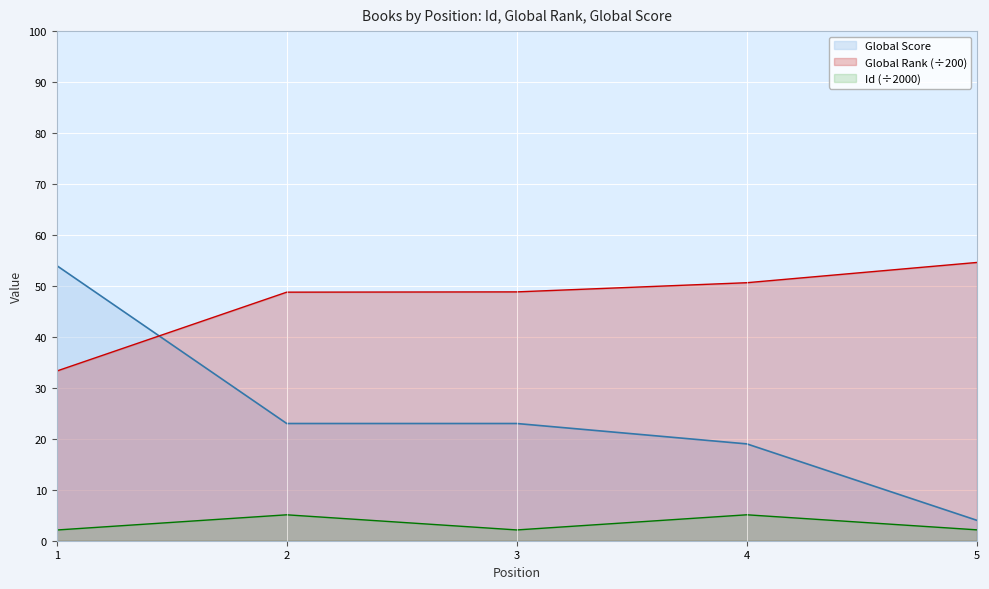

Reading left to right, transcribe all the data shown in this chart.

Global Score: 1=54.0	2=23.0	3=23.0	4=19.0	5=4.0
Global Rank: 1=33.3	2=48.8	3=48.8	4=50.6	5=54.6
Id: 1=2.1	2=5.1	3=2.1	4=5.1	5=2.1